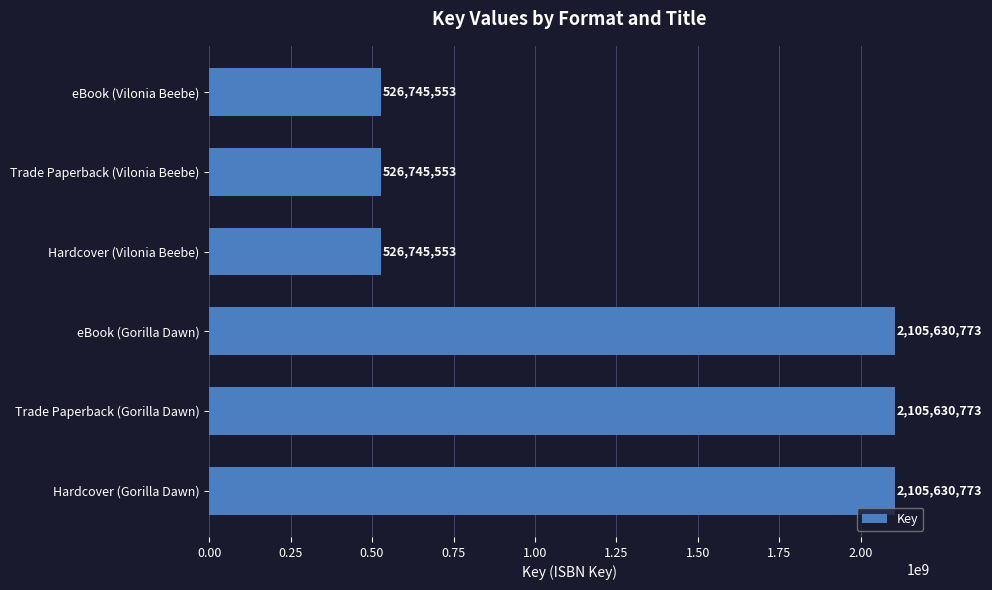

Count the values in the range 526745553 to 2105630773.

6